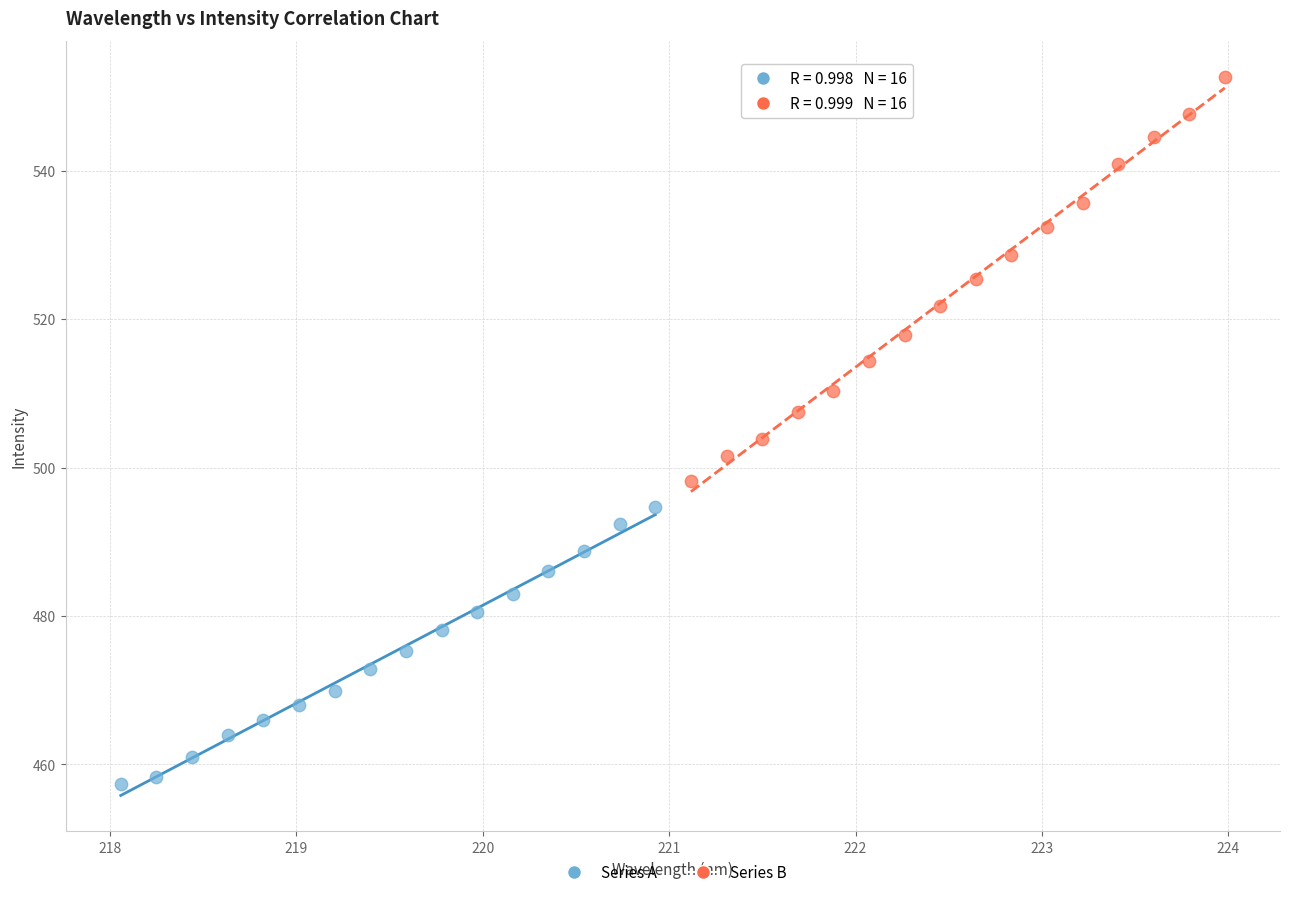

Which series contains the highest Y value?

Series B